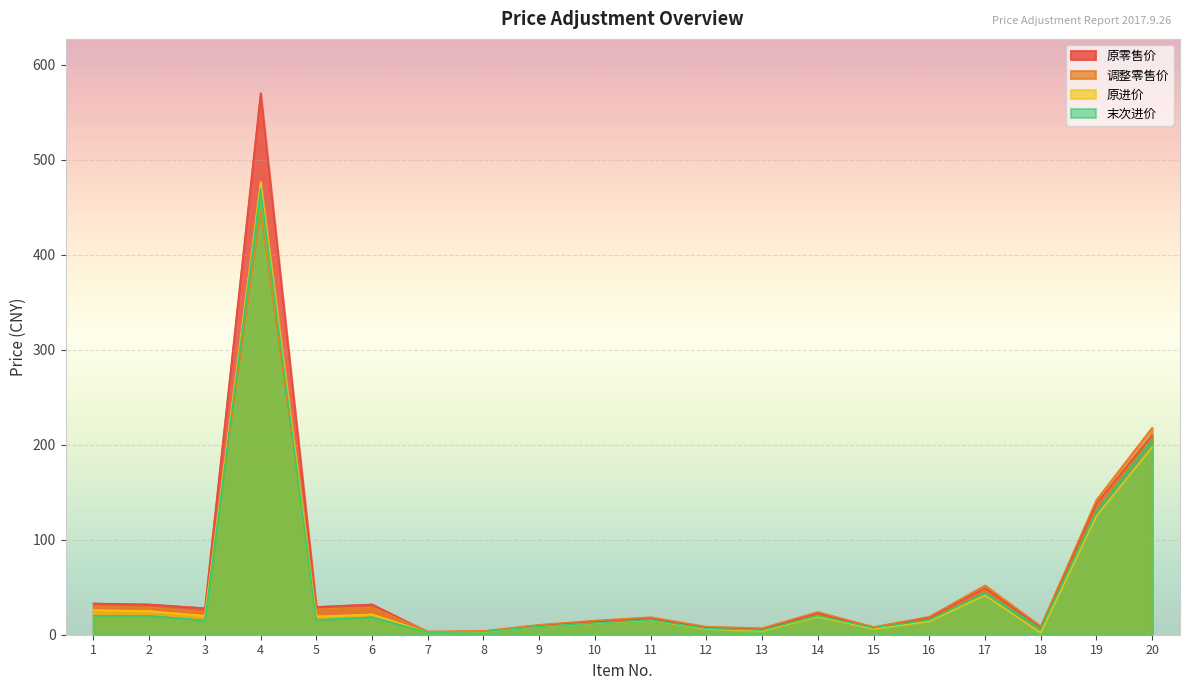

How many values in the 末次进价 series are below 15?

8